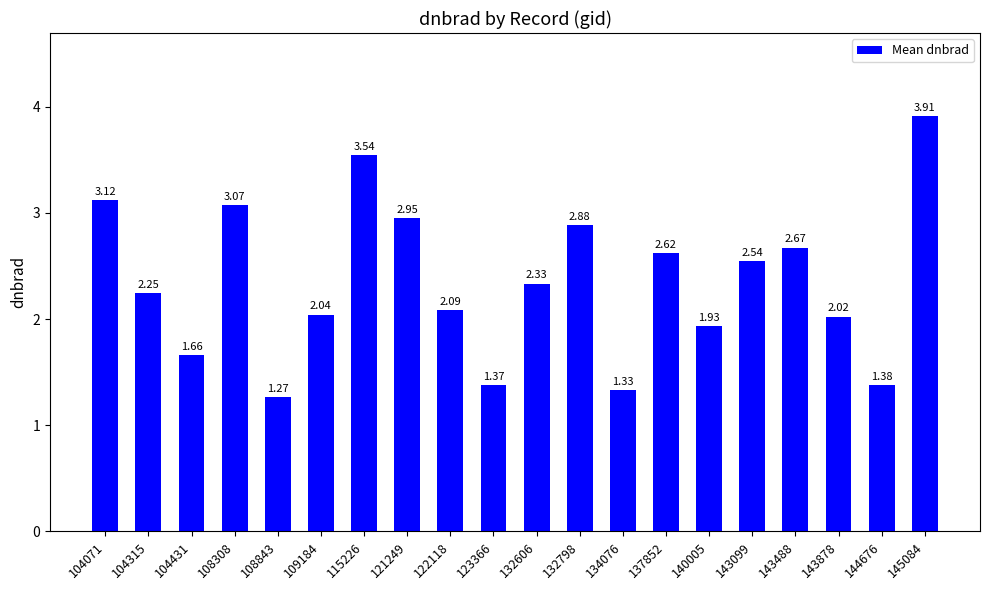

Does the chart contain any negative values?

No